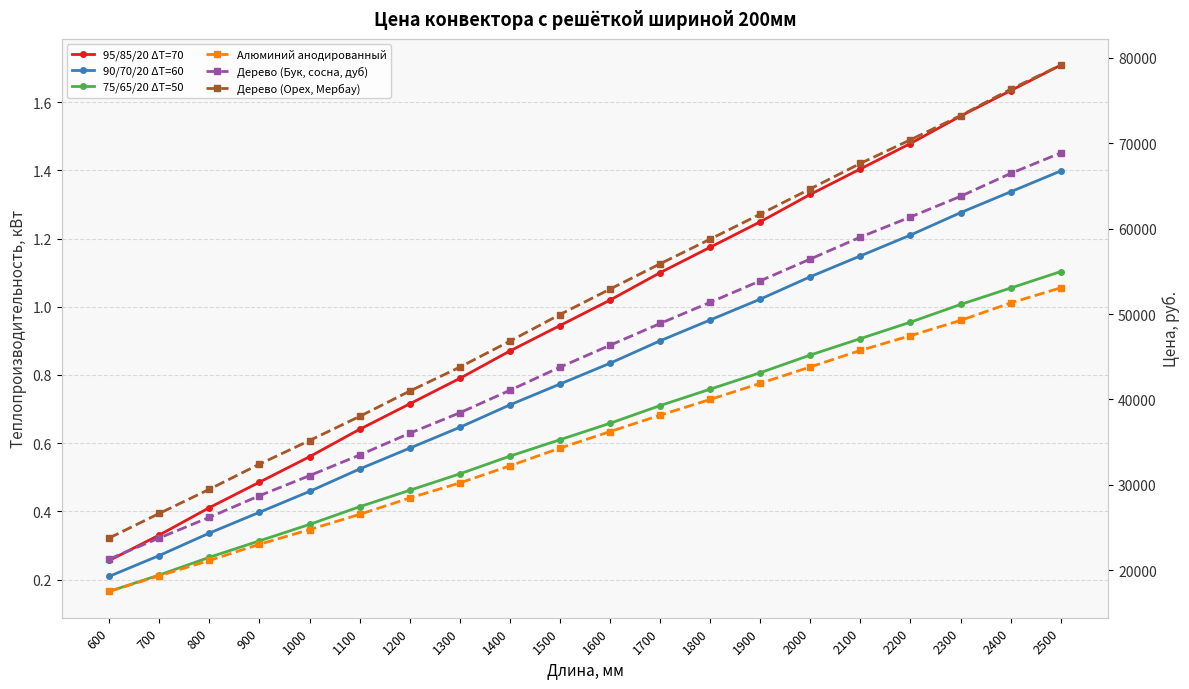

Reading right to left, list all the values displayed in this chart.

95/85/20 ΔT=70: 2500=1.7	2400=1.6	2300=1.6	2200=1.5	2100=1.4	2000=1.3	1900=1.2	1800=1.2	1700=1.1	1600=1.0	1500=0.9	1400=0.9	1300=0.8	1200=0.7	1100=0.6	1000=0.6	900=0.5	800=0.4	700=0.3	600=0.3
90/70/20 ΔT=60: 2500=1.4	2400=1.3	2300=1.3	2200=1.2	2100=1.1	2000=1.1	1900=1.0	1800=1.0	1700=0.9	1600=0.8	1500=0.8	1400=0.7	1300=0.6	1200=0.6	1100=0.5	1000=0.5	900=0.4	800=0.3	700=0.3	600=0.2
75/65/20 ΔT=50: 2500=1.1	2400=1.1	2300=1.0	2200=1.0	2100=0.9	2000=0.9	1900=0.8	1800=0.8	1700=0.7	1600=0.7	1500=0.6	1400=0.6	1300=0.5	1200=0.5	1100=0.4	1000=0.4	900=0.3	800=0.3	700=0.2	600=0.2
Алюминий анодированный: 2500=53067.3	2400=51298.6	2300=49251.6	2200=47466.6	2100=45739.5	2000=43808.1	1900=41884.0	1800=40001.5	1700=38156.9	1600=36236.4	1500=34303.2	1400=32227.4	1300=30229.2	1200=28465.9	1100=26549.0	1000=24767.6	900=23051.3	800=21152.5	700=19363.9	600=17531.9
Дерево (Бук, сосна, дуб): 2500=68856.1	2400=66455.8	2300=63777.3	2200=61360.7	2100=59002.0	2000=56439.1	1900=53883.5	1800=51369.4	1700=48893.2	1600=46341.2	1500=43776.5	1400=41069.1	1300=38439.4	1200=36044.5	1100=33496.1	1000=31083.1	900=28735.3	800=26204.9	700=23784.7	600=21321.2
Дерево (Орех, Мербау): 2500=79128.4	2400=76317.2	2300=73227.8	2200=70400.4	2100=67630.8	2000=64657.0	1900=61690.5	1800=58765.5	1700=55878.4	1600=52915.5	1500=49939.9	1400=46821.6	1300=43781.0	1200=40975.2	1100=38015.9	1000=35192.1	900=32433.3	800=29492.0	700=26661.0	600=23786.6